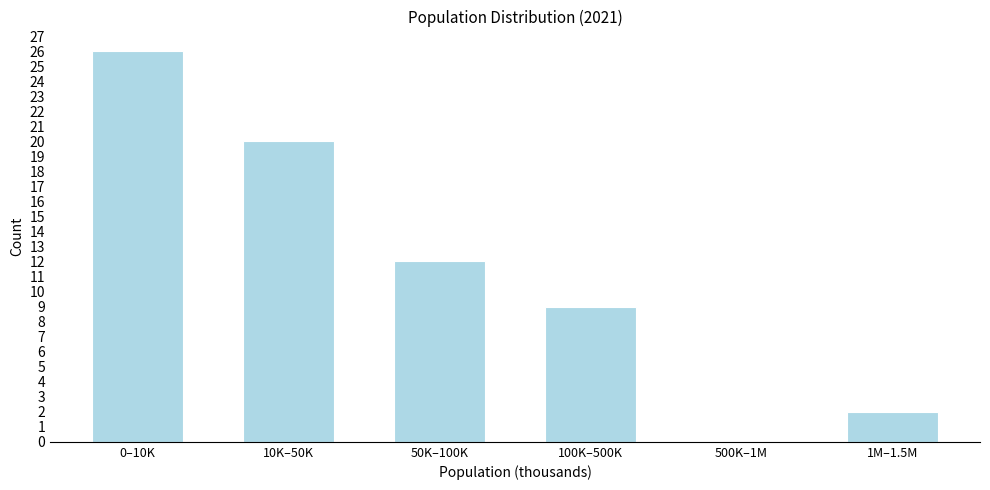

Reading right to left, transcribe all the data shown in this chart.

1M–1.5M=2	500K–1M=0	100K–500K=9	50K–100K=12	10K–50K=20	0–10K=26